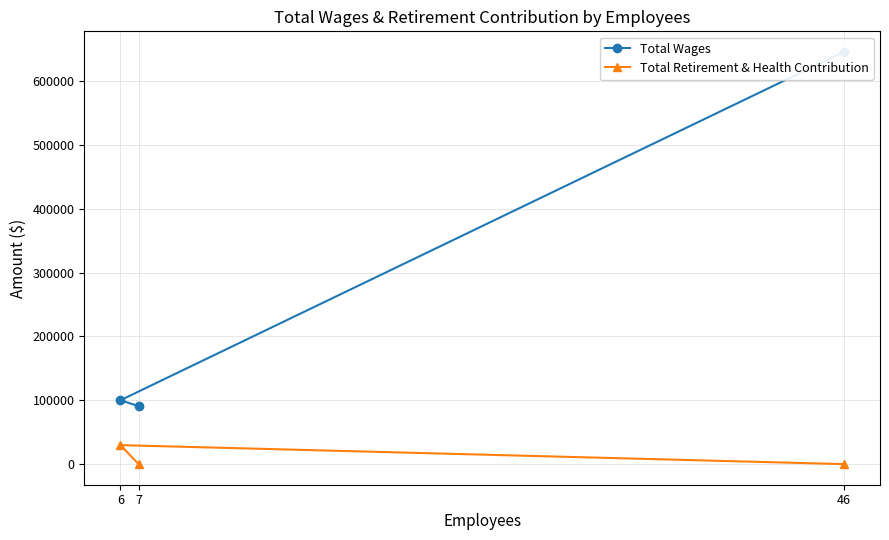

Rank the series by their maximum value, from lowest to highest.

Total Retirement & Health Contribution, Total Wages